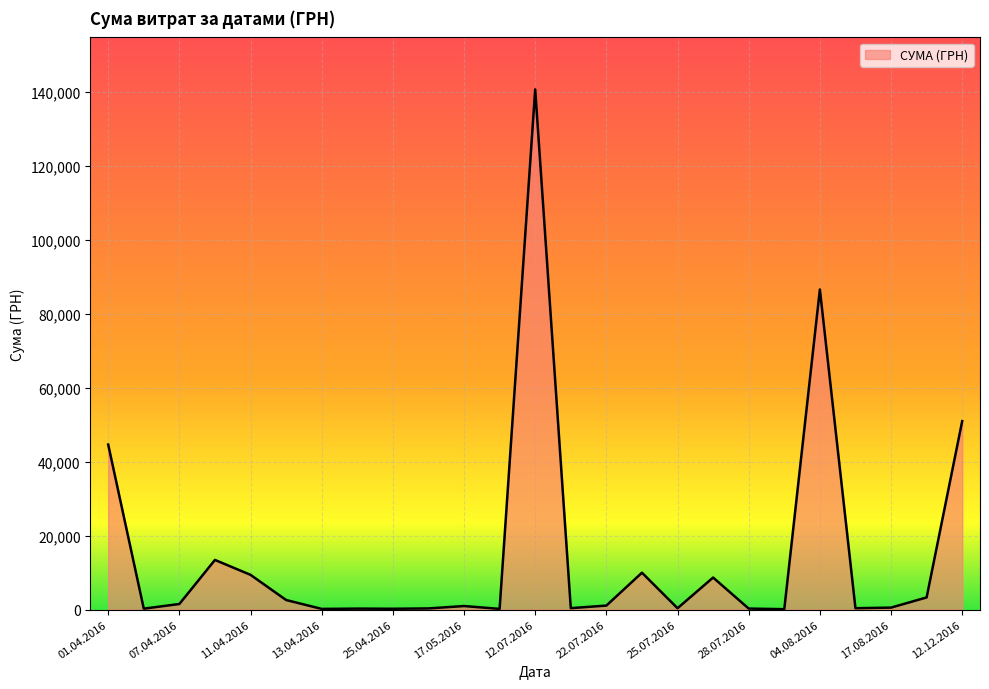

What is the smallest value displayed?

97.8